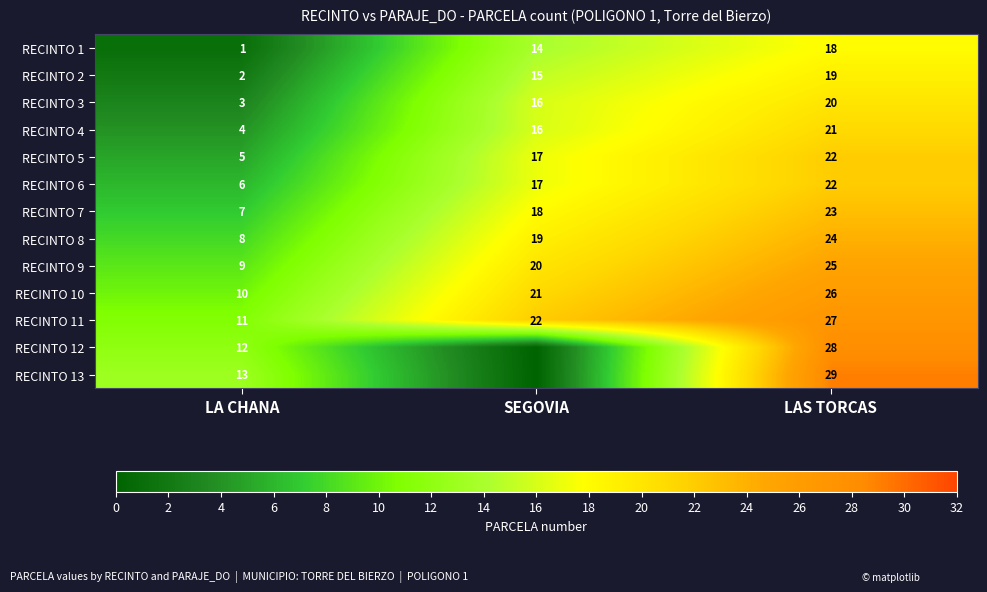

Which label corresponds to the largest value in the chart?

LAS TORCAS